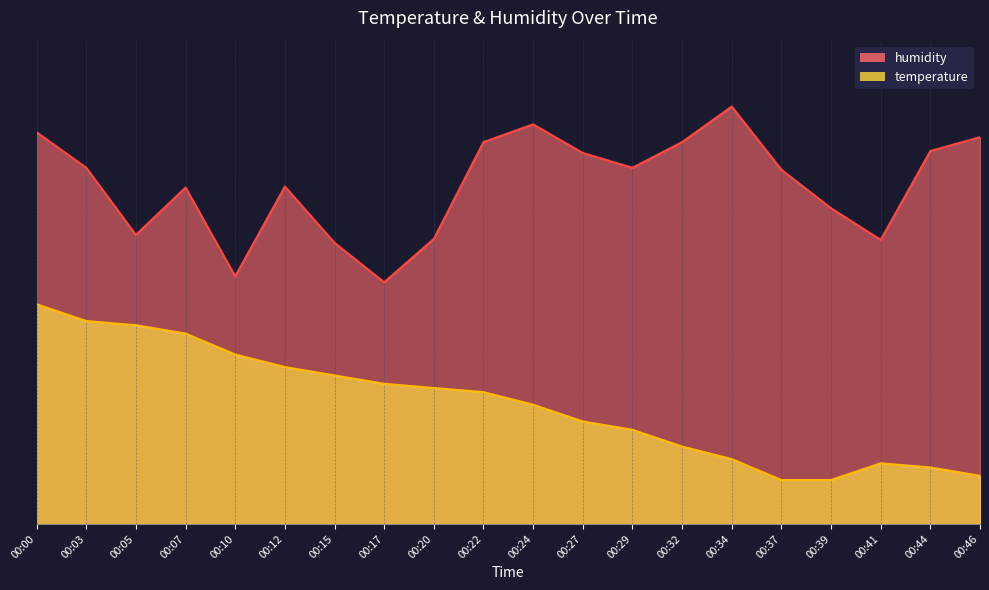

Reading left to right, what are all the values shown in this chart?

temperature: 00:00=50.0	00:03=46.2	00:05=45.2	00:07=43.3	00:10=38.6	00:12=35.7	00:15=33.8	00:17=31.9	00:20=31.0	00:22=30.0	00:24=27.1	00:27=23.3	00:29=21.4	00:32=17.6	00:34=14.8	00:37=10.0	00:39=10.0	00:41=13.8	00:44=12.9	00:46=11.0
humidity: 00:00=89.2	00:03=81.1	00:05=65.8	00:07=76.6	00:10=56.3	00:12=76.8	00:15=64.0	00:17=55.0	00:20=64.9	00:22=86.9	00:24=91.0	00:27=84.4	00:29=81.1	00:32=86.9	00:34=95.0	00:37=80.6	00:39=71.9	00:41=64.7	00:44=84.9	00:46=88.0